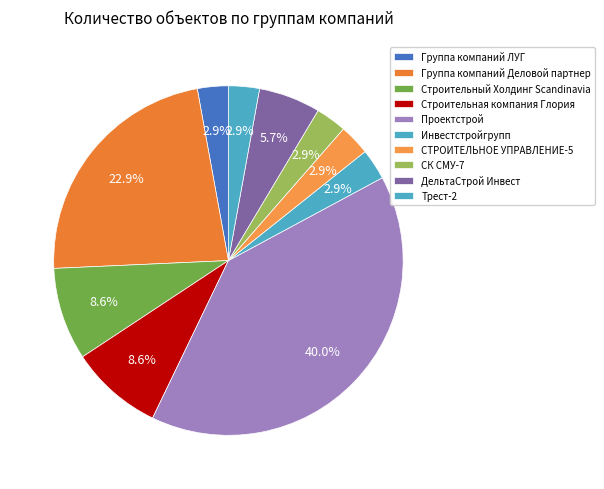

To the nearest percent, what is the average slice percentage?

10%